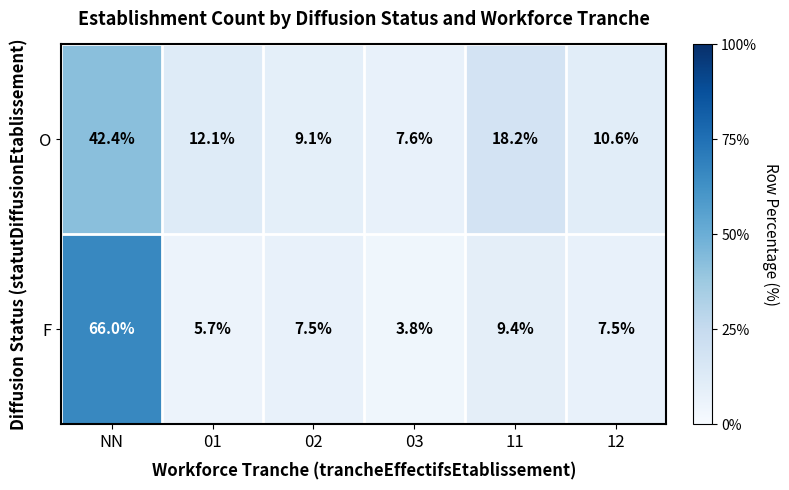

Which series changed the most between NN and 02?

F